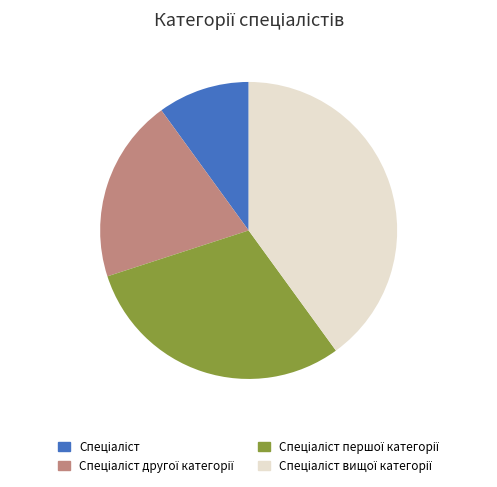

Is there any slice that represents more than half of the pie?

No